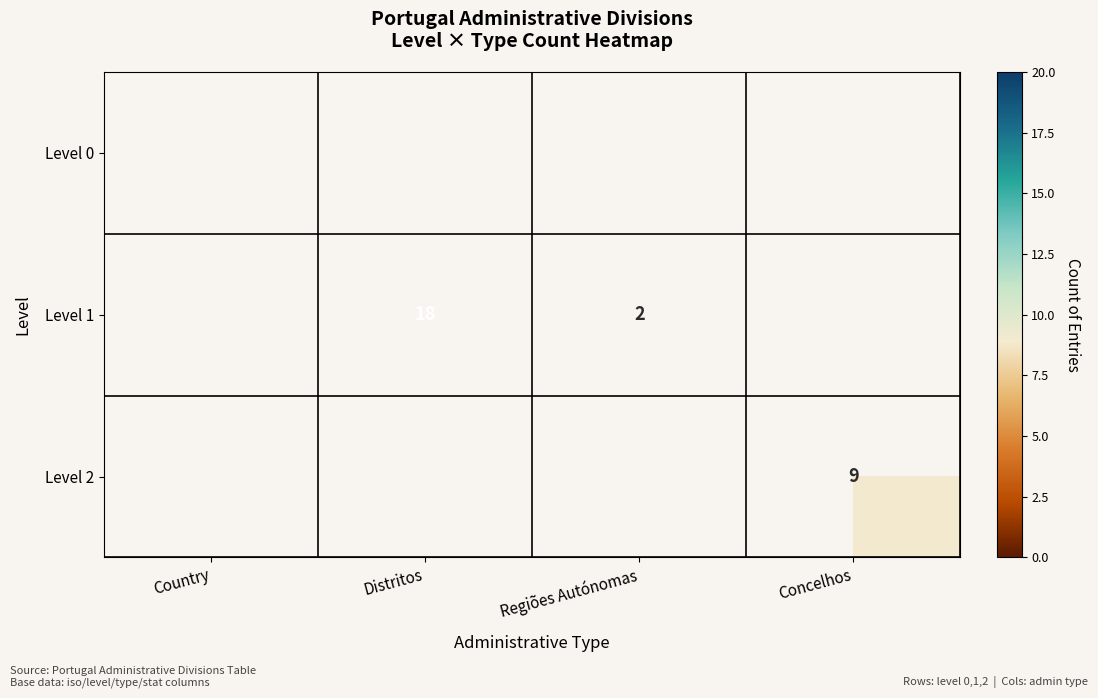

At which category does the chart reach its minimum across all series?

Regiões Autónomas